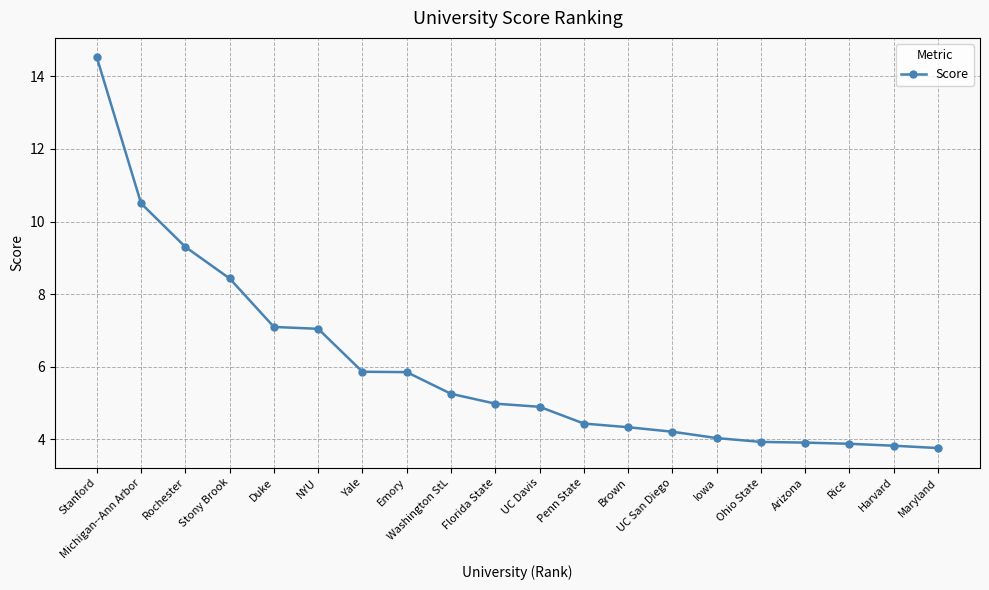

Reading right to left, what are all the values shown in this chart?

Maryland=3.8	Harvard=3.8	Rice=3.9	Arizona=3.9	Ohio State=3.9	Iowa=4.0	UC San Diego=4.2	Brown=4.3	Penn State=4.4	UC Davis=4.9	Florida State=5.0	Washington StL=5.3	Emory=5.9	Yale=5.9	NYU=7.0	Duke=7.1	Stony Brook=8.4	Rochester=9.3	Michigan--Ann Arbor=10.5	Stanford=14.5